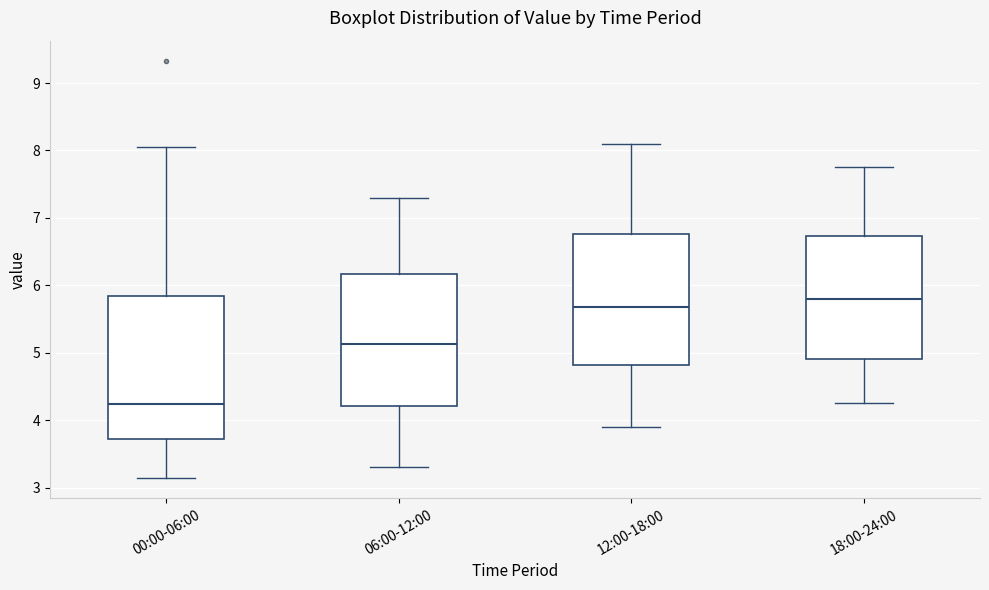

Which box is the tallest, from its lower edge to its upper edge?

00:00-06:00